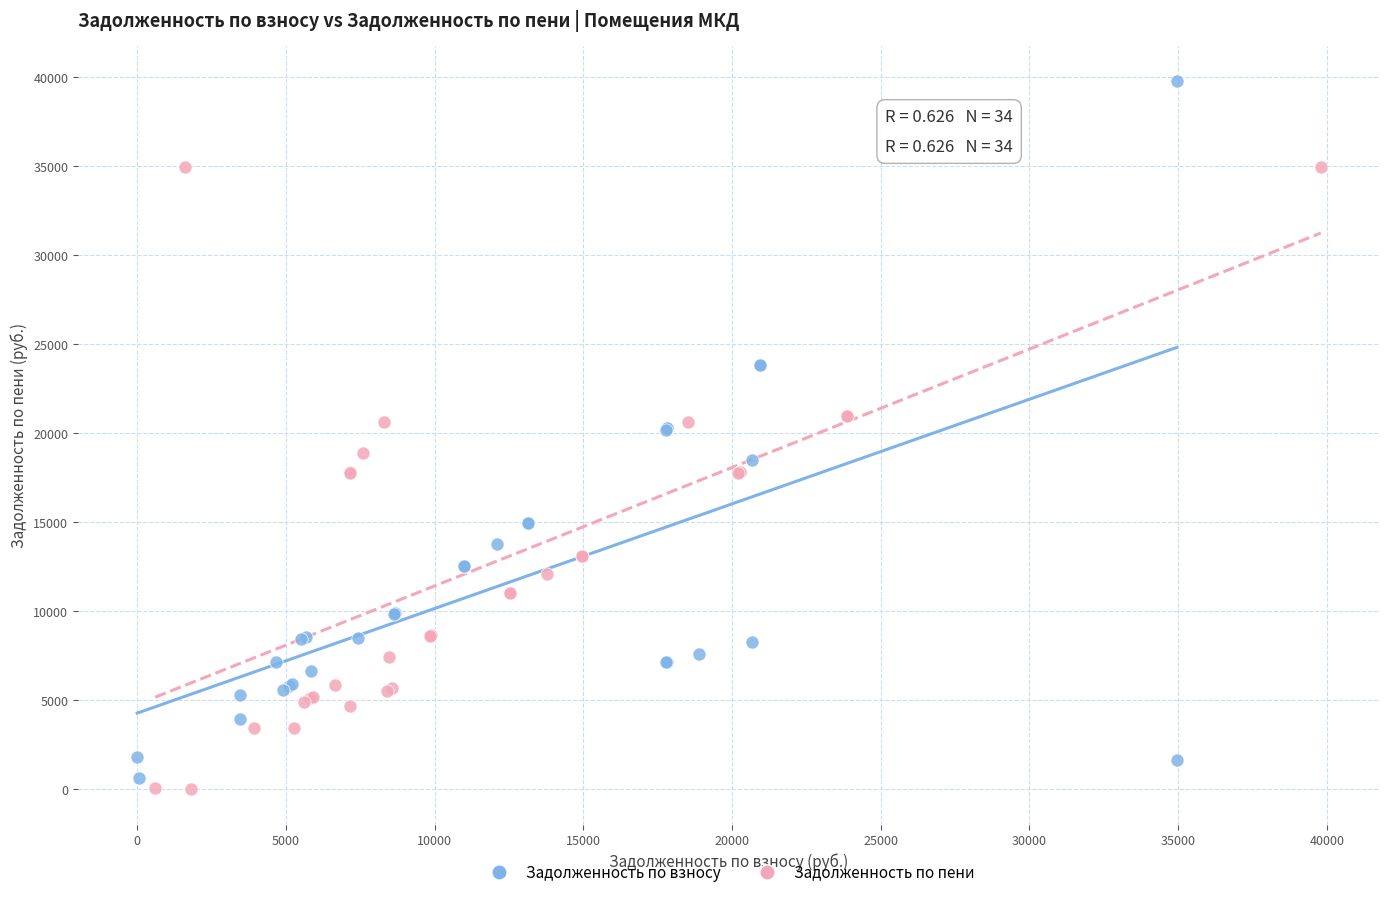

Which series contains the highest Y value?

Задолженность по взносу